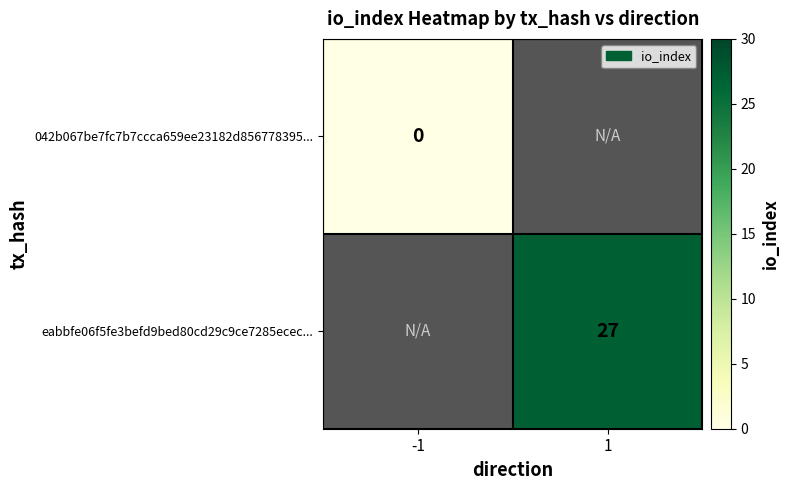

Is it true that eabbfe06f5fe3befd9bed80cd29c9ce7285ecec... equals 27 at 1?

True